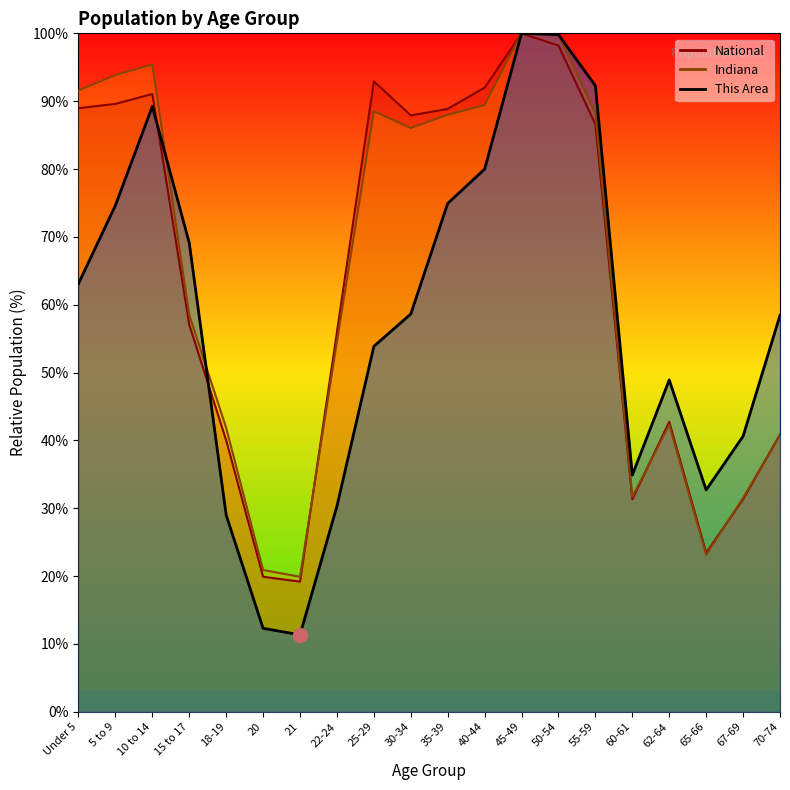

True or false: Indiana and National intersect in this chart.

True